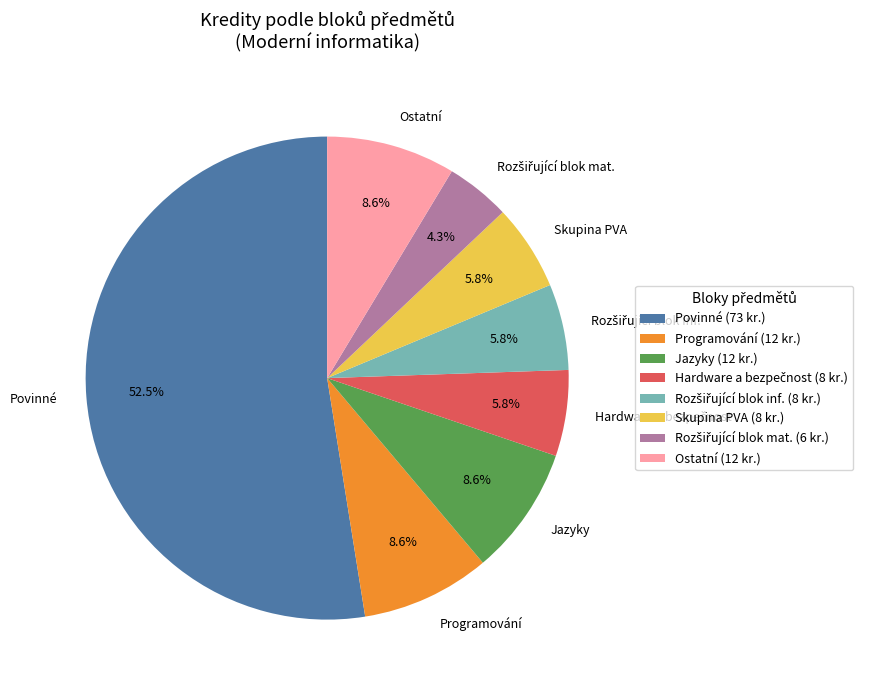

Is there a majority slice in this chart?

Yes